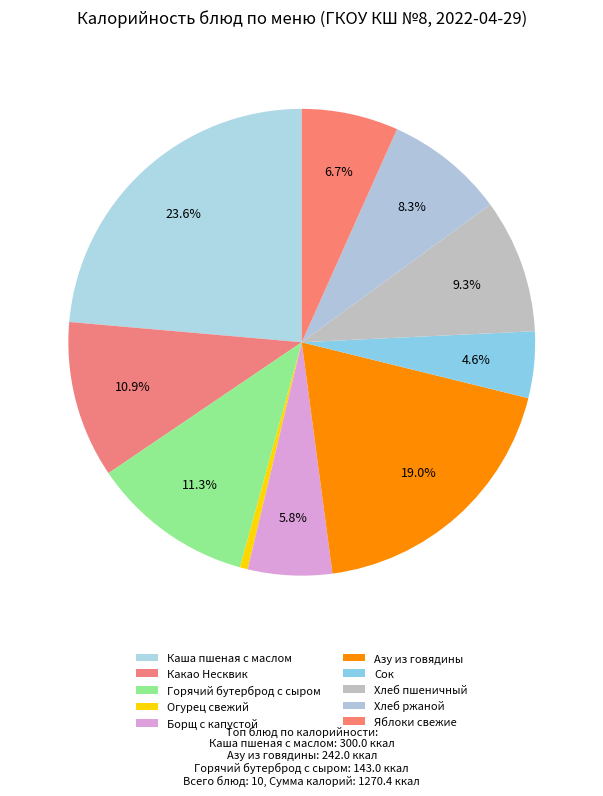

Is it true that Яблоки свежие is 13% of the pie?

False